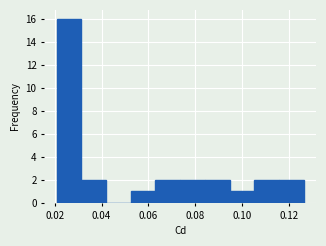

Reading left to right, list every bar in this chart as the range it spans on the x-axis followed by its height. Neither the bar edges nor the heights are printed on the chart, so give them approximately, as read against the axes.

0.020 to 0.032: 16
0.032 to 0.042: 2
0.042 to 0.052: 0
0.052 to 0.062: 1
0.062 to 0.074: 2
0.074 to 0.084: 2
0.084 to 0.094: 2
0.094 to 0.106: 1
0.106 to 0.116: 2
0.116 to 0.126: 2